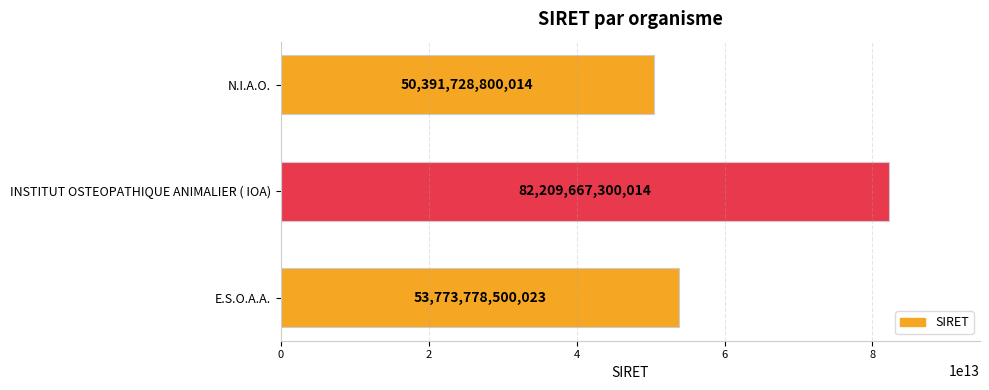

Count the values in the range 50391728800014 to 82209667300014.

3